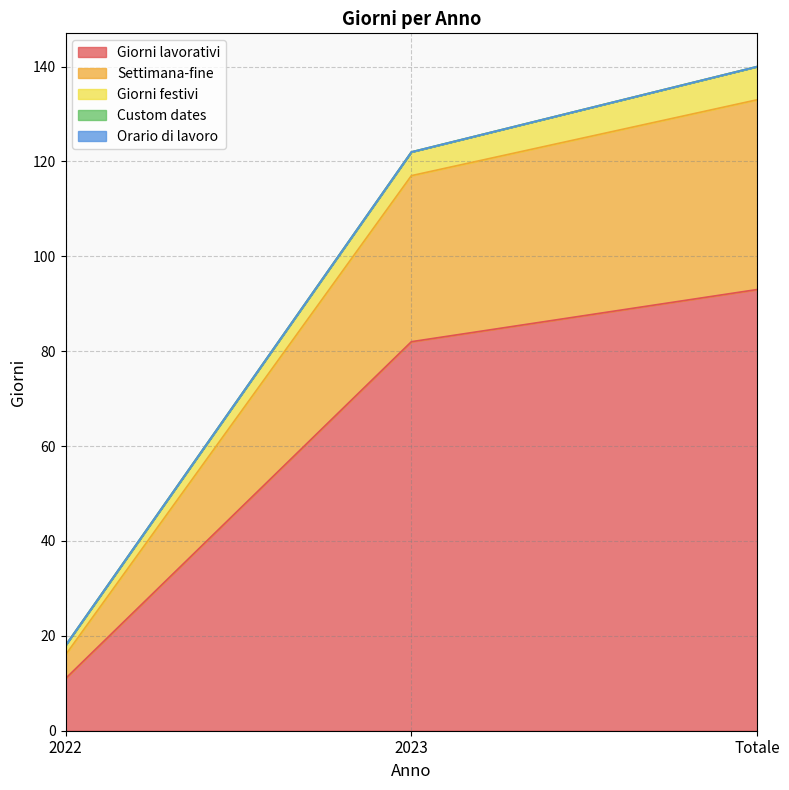

At which category does the chart reach its peak across all series?

Totale